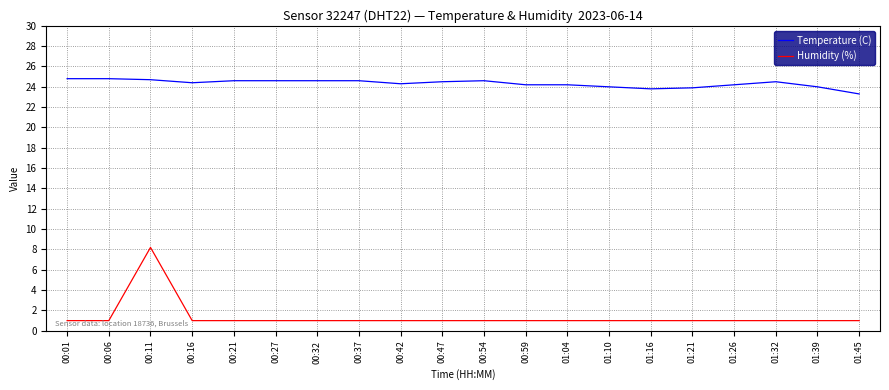

Which series has the largest range (max minus min)?

Humidity (%)